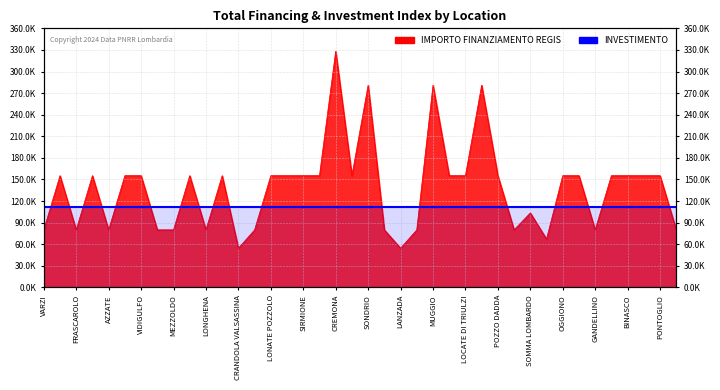

Where does the data first go above 155234?

CREMONA